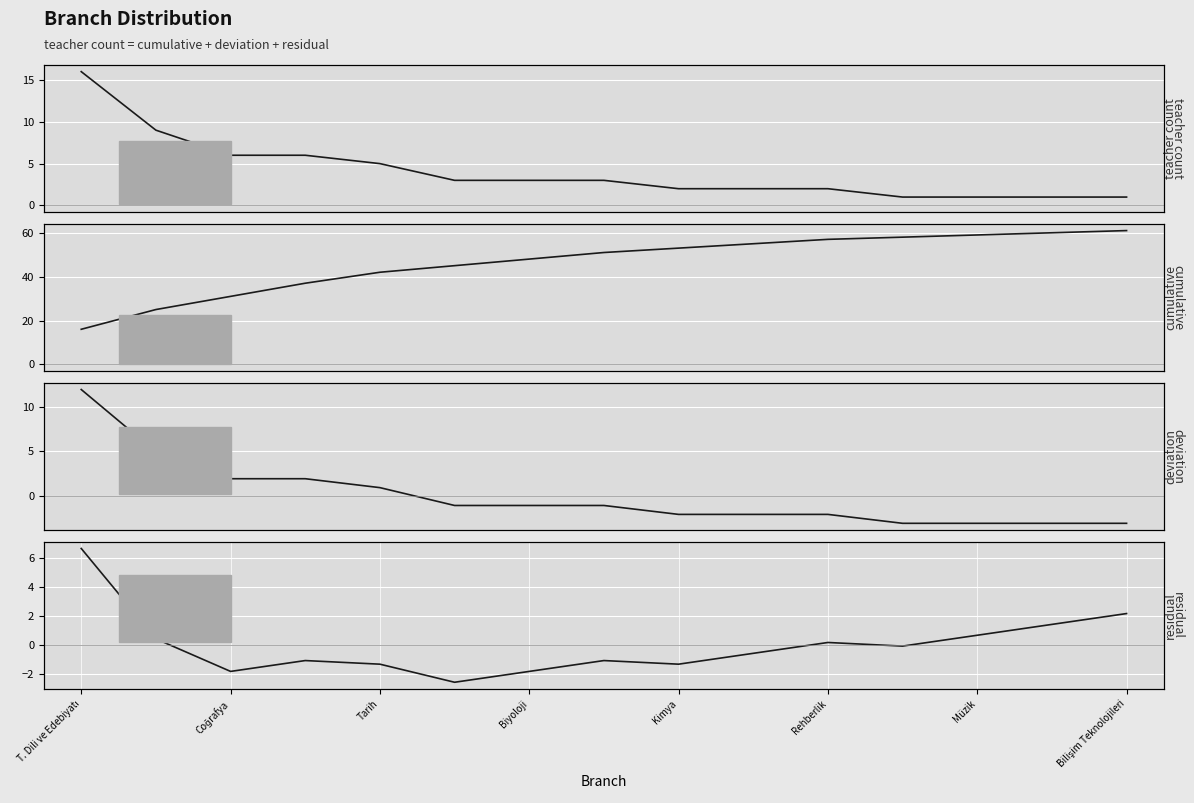

Is it true that residual equals -0.3 at Kimya?

False